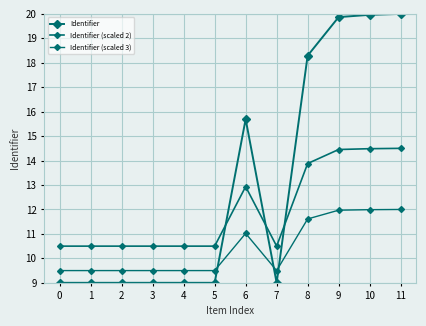

The value of Identifier (scaled 3) at 4 is 9.5. True or false?

True